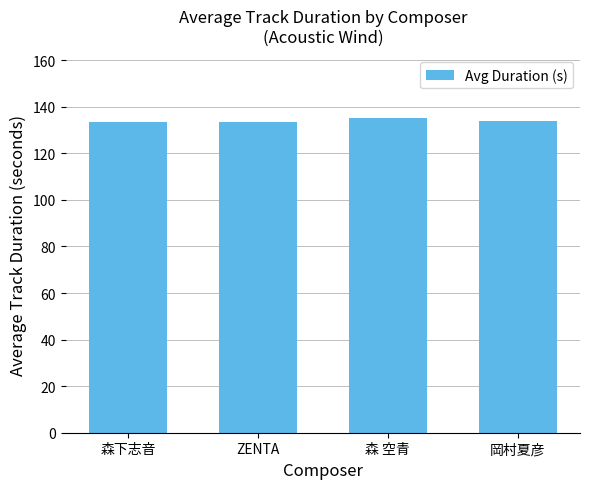

Approximately how many times larger is the value at ZENTA compared to 森下志音?

1.0